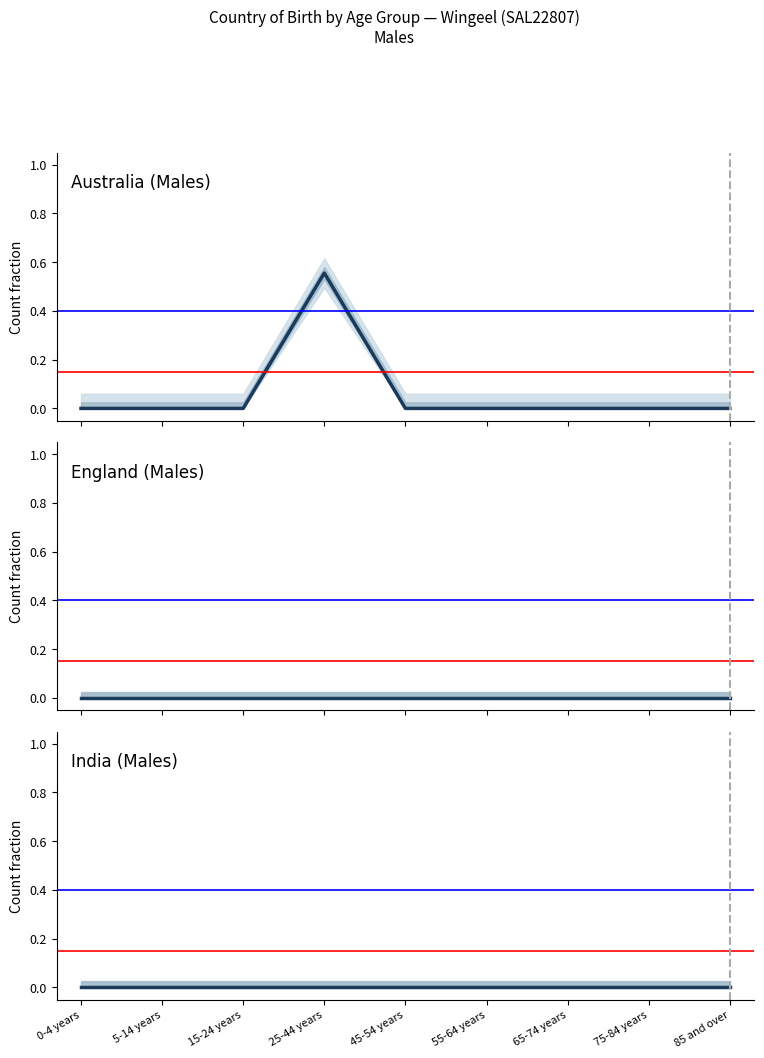

The England (Males) series shows 0.0 at 5-14 years. True or false?

True